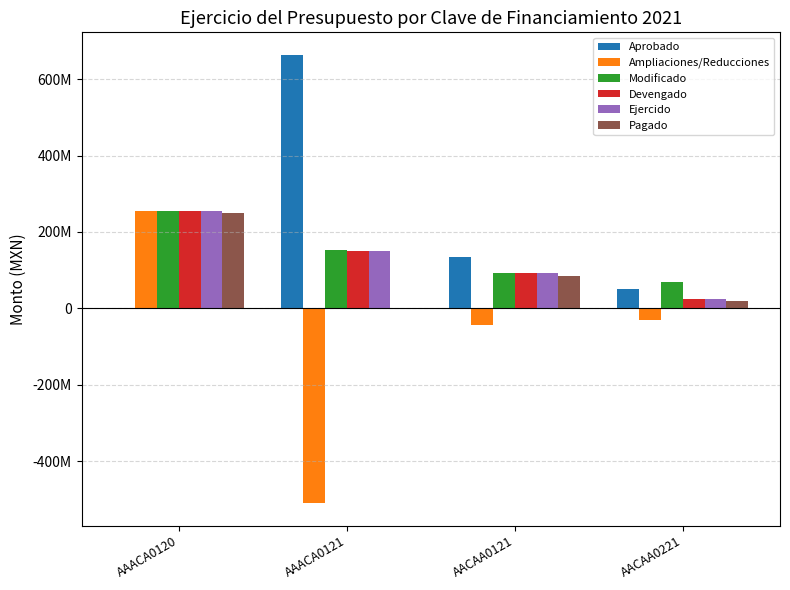

The Modificado series shows 101400277.9 at AAACA0121. True or false?

False